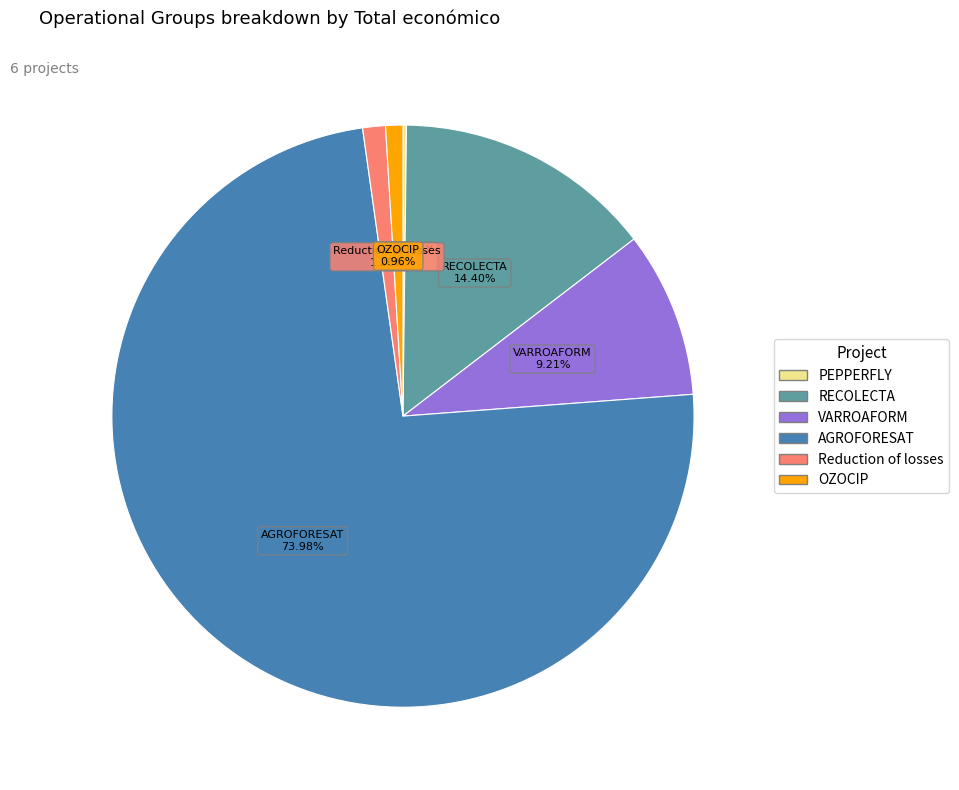

Do RECOLECTA and AGROFORESAT together represent more than half of the pie?

Yes